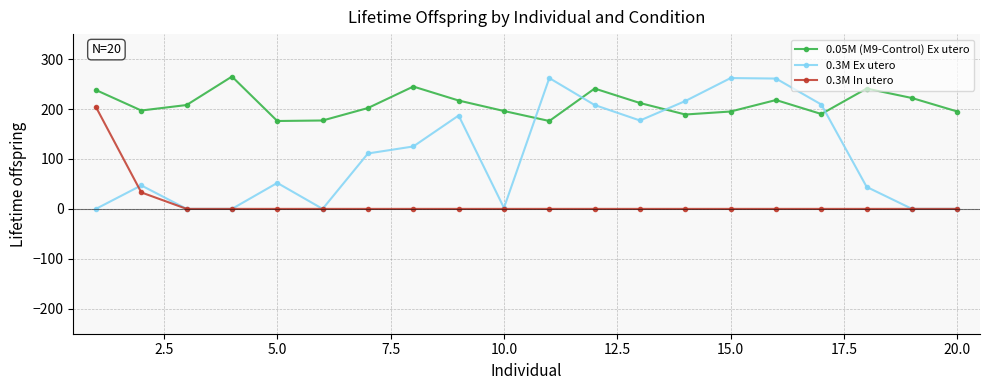

True or false: 0.05M (M9-Control) Ex utero and 0.3M In utero cross at least once.

False